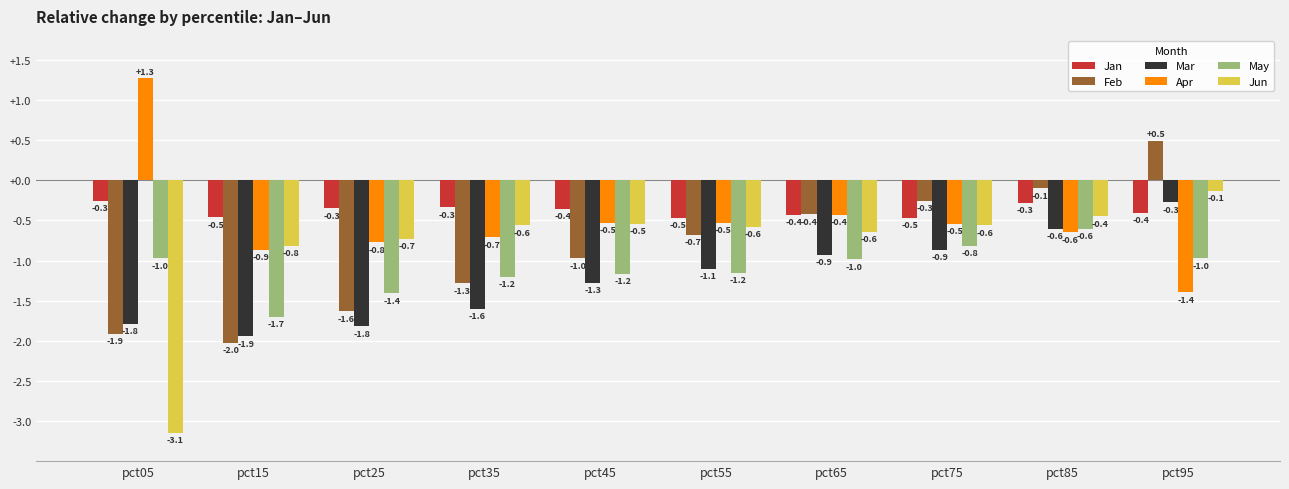

Is it true that Apr equals -0.4 at pct65?

True